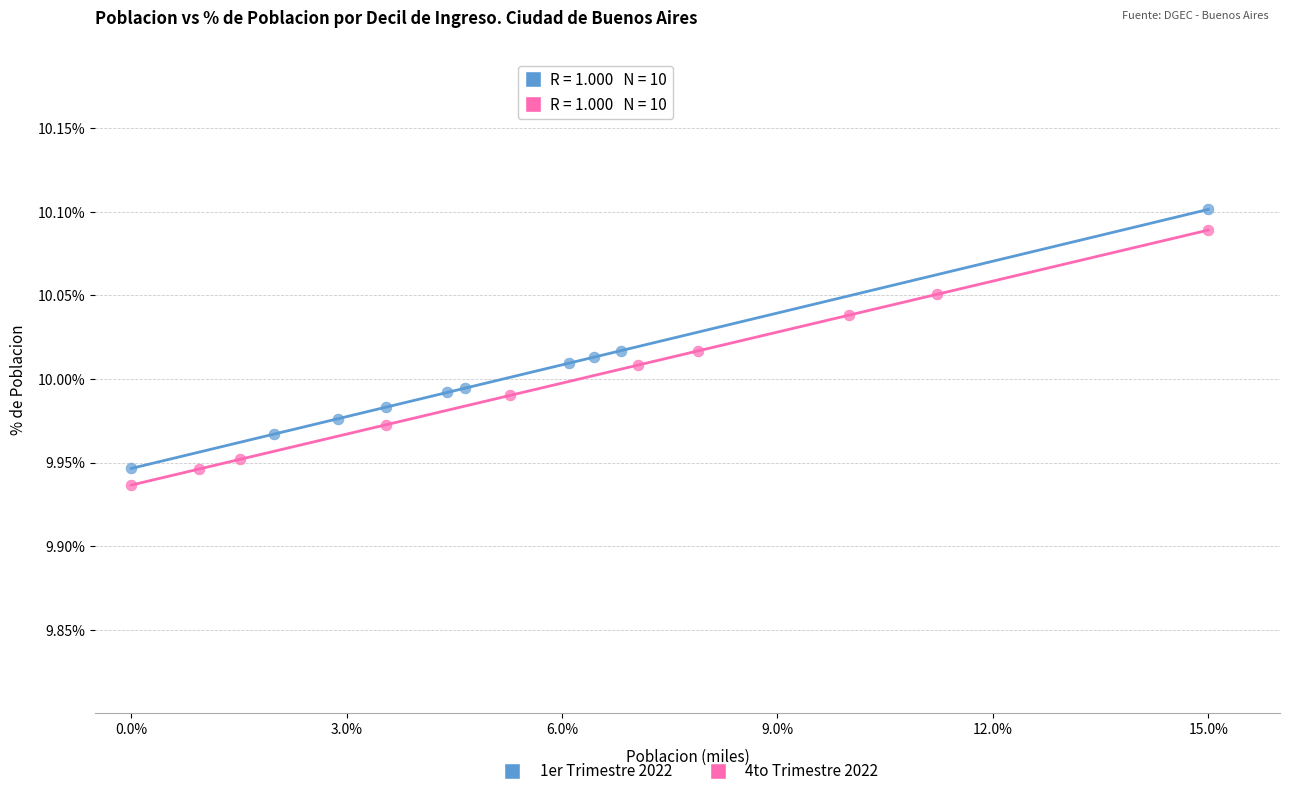

Which series reaches the minimum Y coordinate?

4to Trimestre 2022